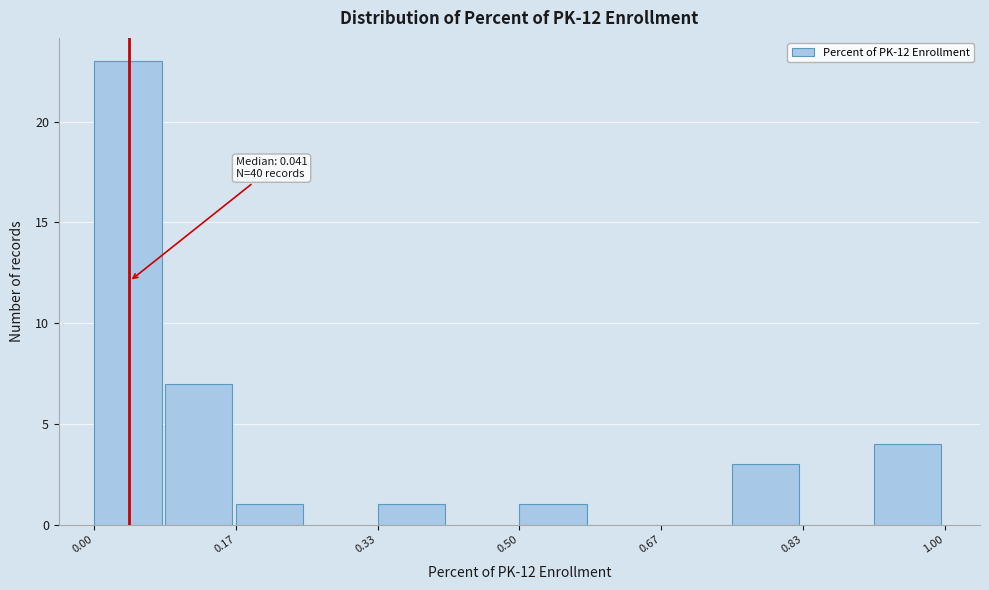

Which range on the x-axis has the tallest bar?

0.00 to 0.08